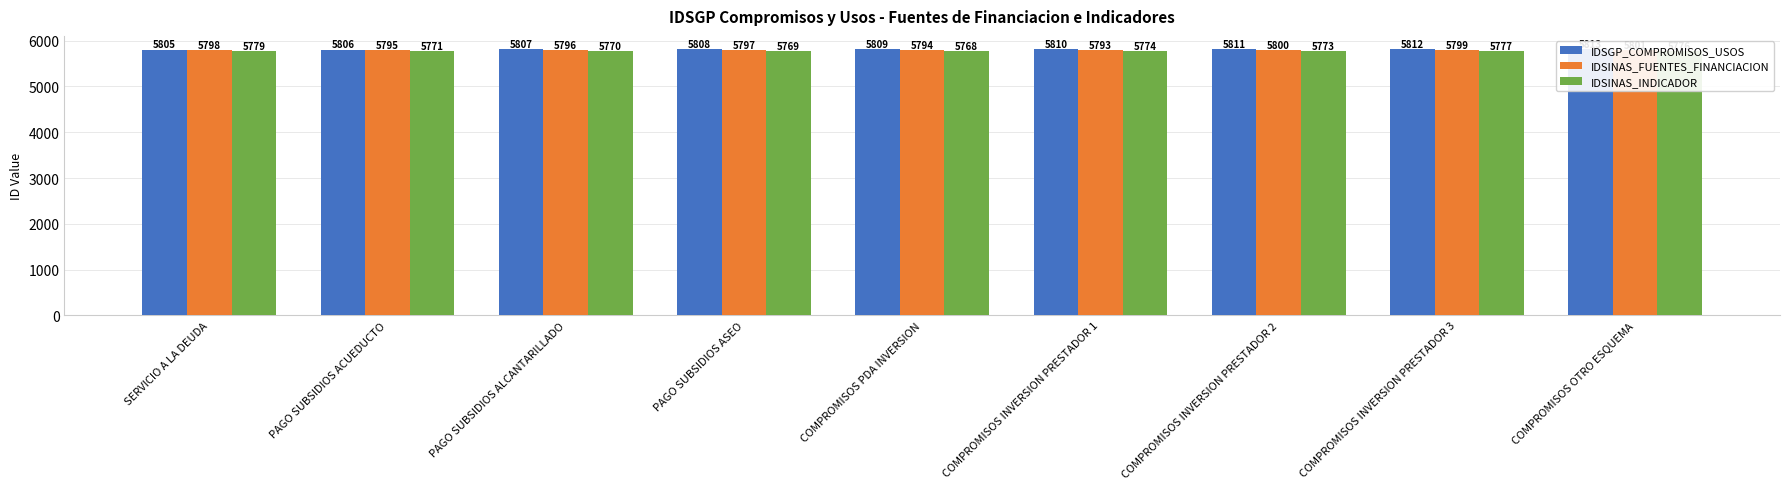

Reading right to left, transcribe all the data shown in this chart.

IDSGP_COMPROMISOS_USOS: 5813	5812	5811	5810	5809	5808	5807	5806	5805
IDSINAS_FUENTES_FINANCIACION: 5801	5799	5800	5793	5794	5797	5796	5795	5798
IDSINAS_INDICADOR: 5776	5777	5773	5774	5768	5769	5770	5771	5779